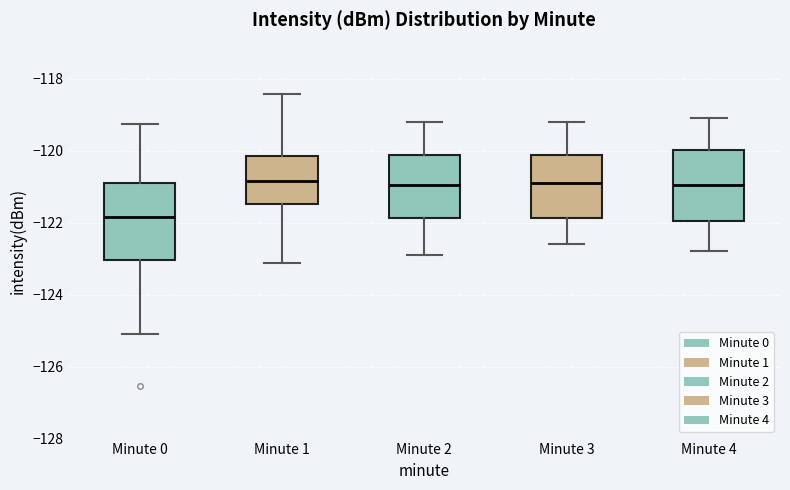

Reading left to right, transcribe this box plot: for each box, give where its median line is, the range the box spans, and where its two whiskers end, as read against the y-axis. The values are not printed on the chart, so give them approximately, as read against the axis.

Minute 0: median -121.8, box -123.0 to -120.8, whiskers -125.2 to -119.2
Minute 1: median -120.8, box -121.4 to -120.2, whiskers -123.2 to -118.4
Minute 2: median -121.0, box -121.8 to -120.2, whiskers -122.8 to -119.2
Minute 3: median -120.8, box -121.8 to -120.2, whiskers -122.6 to -119.2
Minute 4: median -121.0, box -122.0 to -120.0, whiskers -122.8 to -119.0